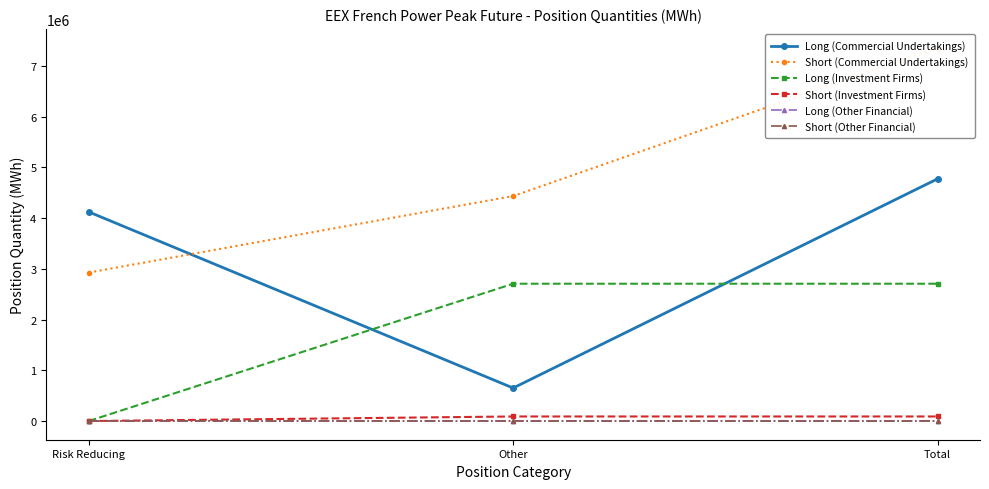

Which series has the widest spread of values?

Short (Commercial Undertakings)